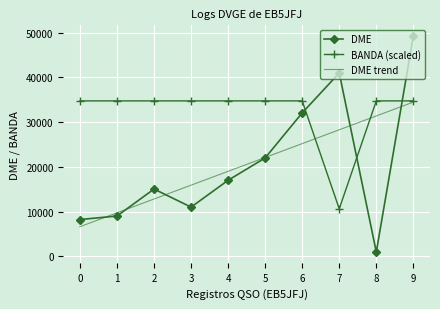

What is the highest value of the BANDA (scaled) series?

34769.0